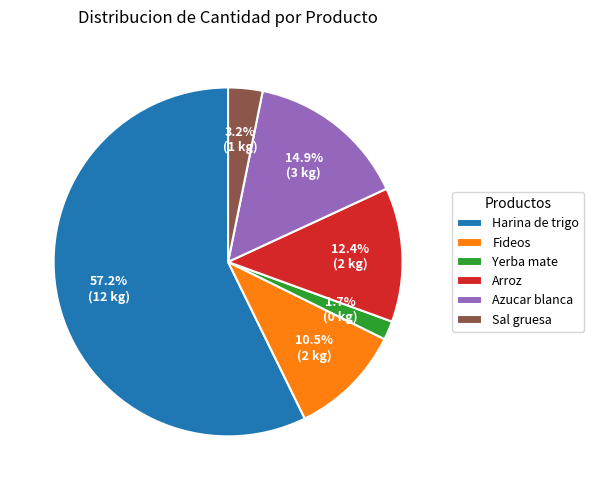

To the nearest percent, what is the difference between the Yerba mate and Fideos slice percentages?

9%